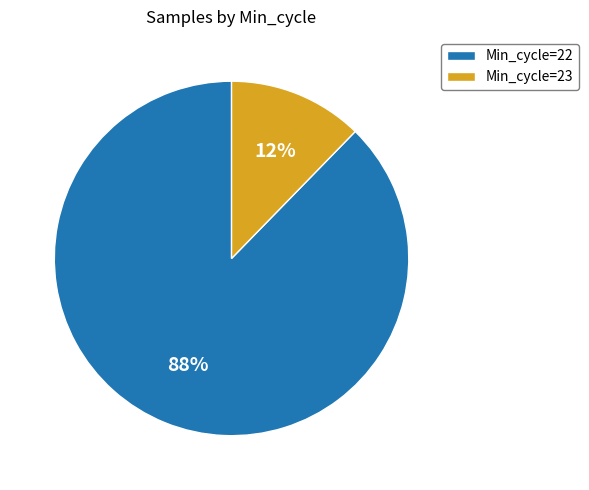

Rank the categories by value from highest to lowest.

Min_cycle=22, Min_cycle=23